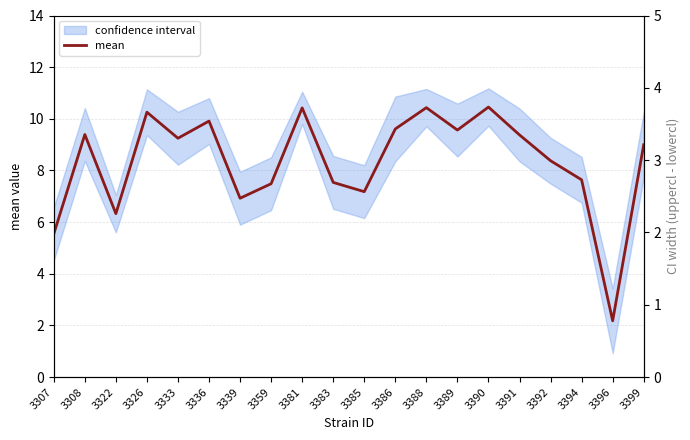

What is the value of the 16th point from the left?

9.4